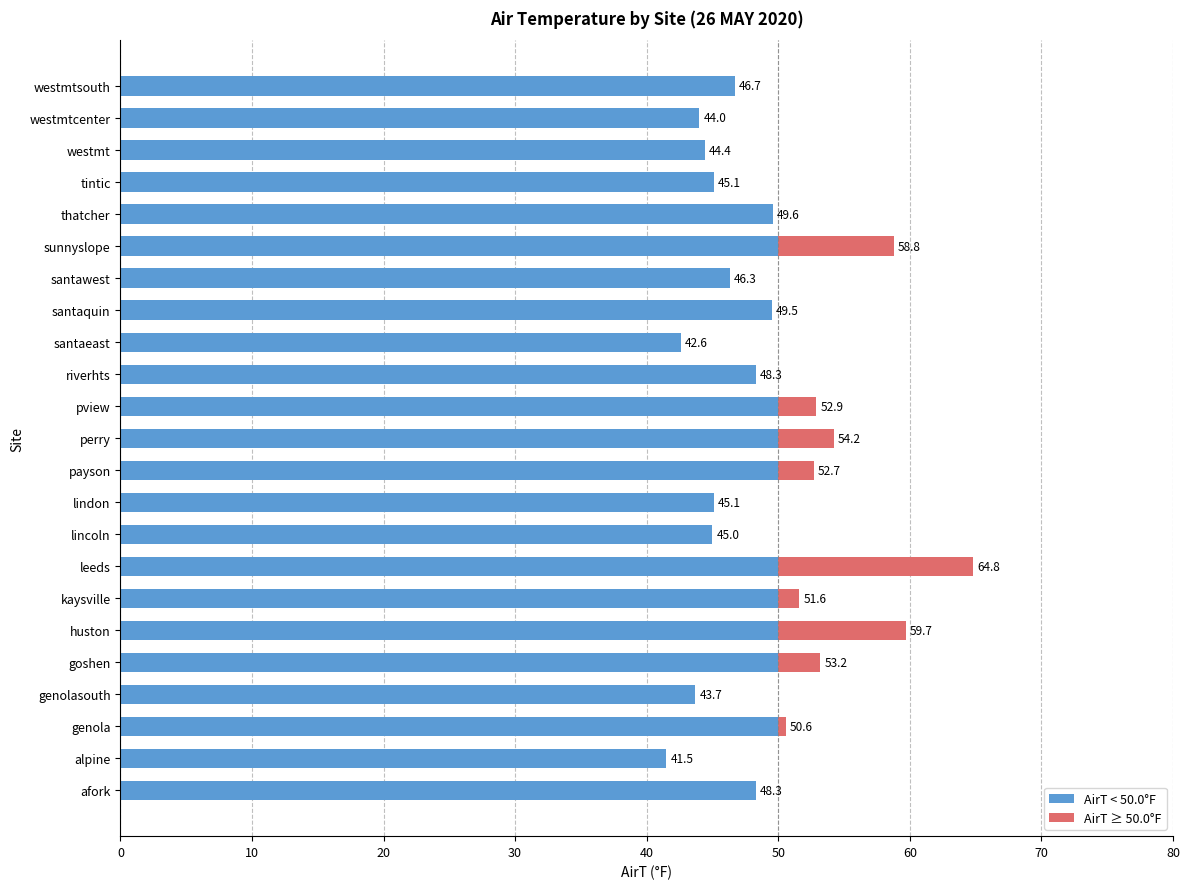

Which series has the largest total across all categories?

AirT < 50.0°F